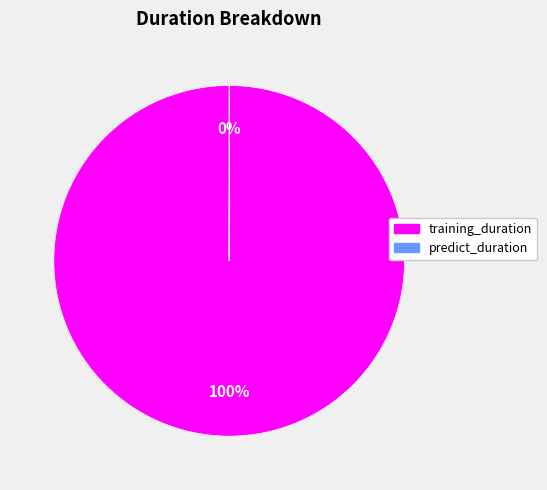

Is there any slice that represents more than half of the pie?

Yes